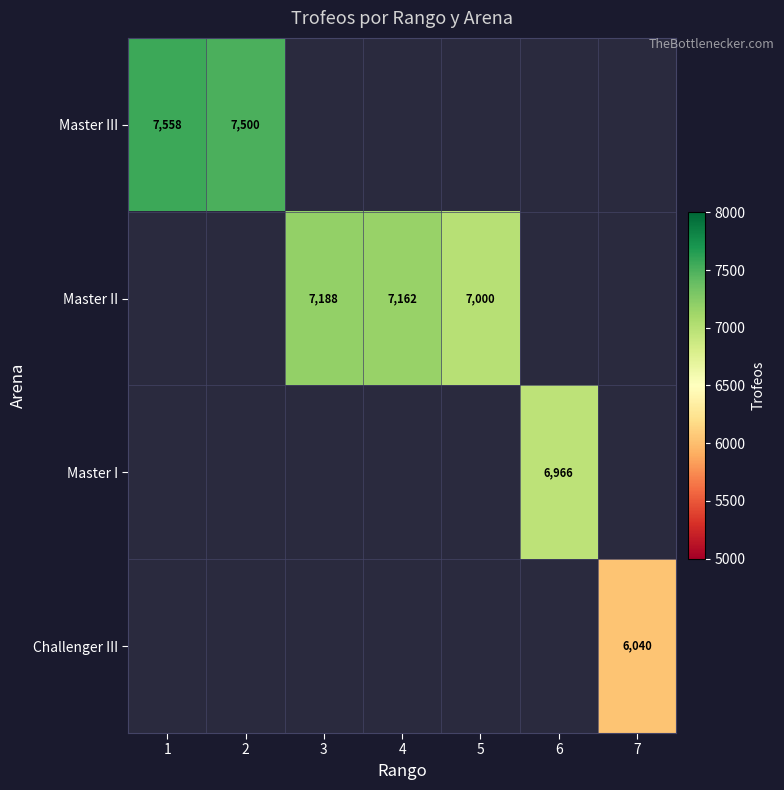

At how many categories does at least one series exceed 6365?

6